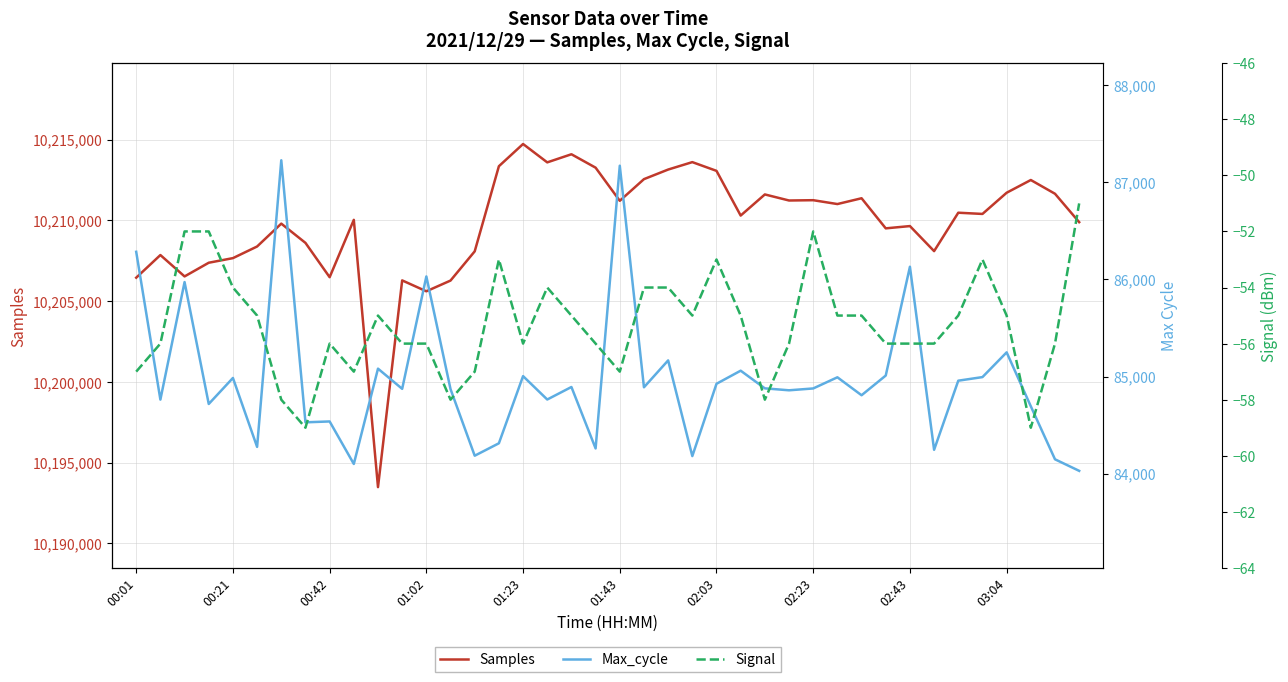

Rank the series by their maximum value, from lowest to highest.

Signal, Max_cycle, Samples